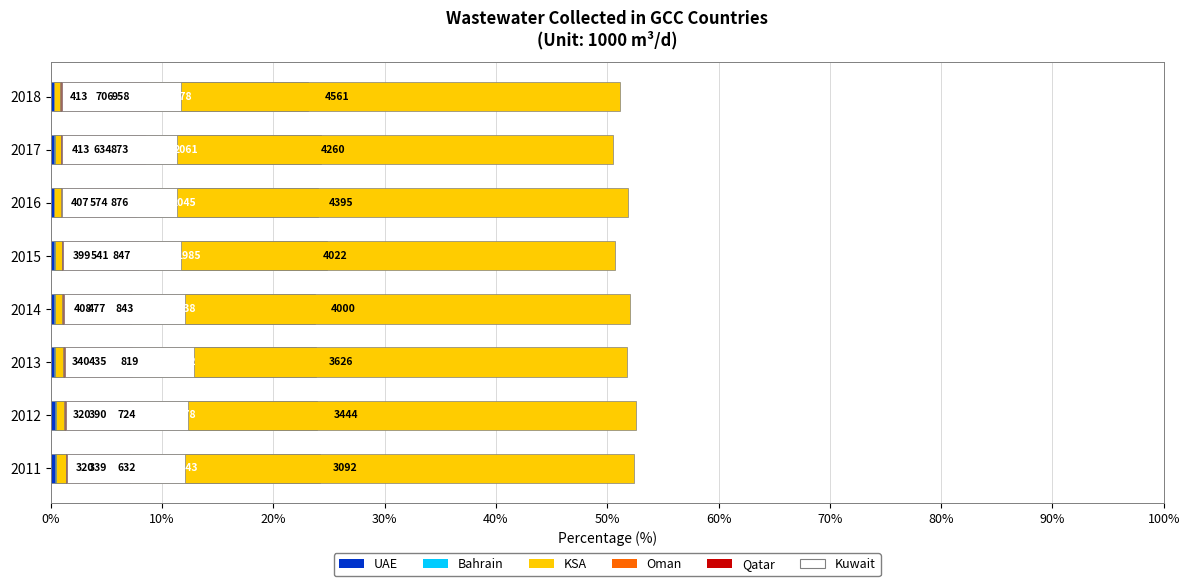

Which series changed the most between 2017 and 2018?

UAE